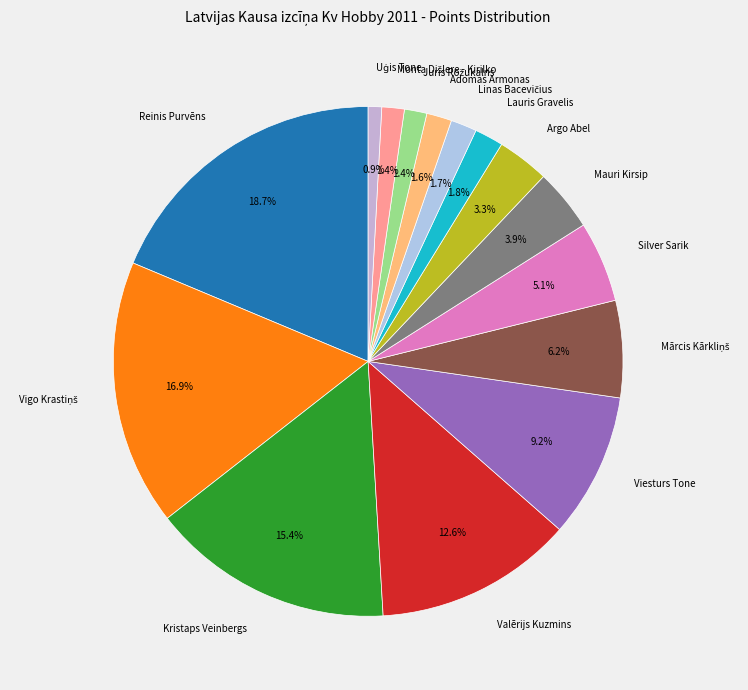

What portion of the pie excludes Viesturs Tone?

90.8%